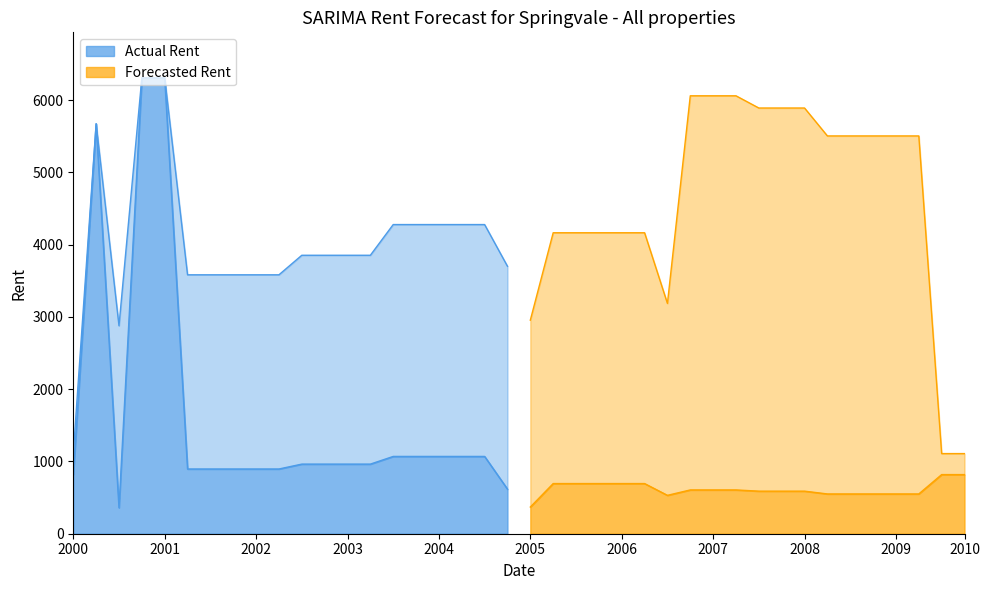

The Actual Rent series shows 818.5 at 2000. True or false?

True